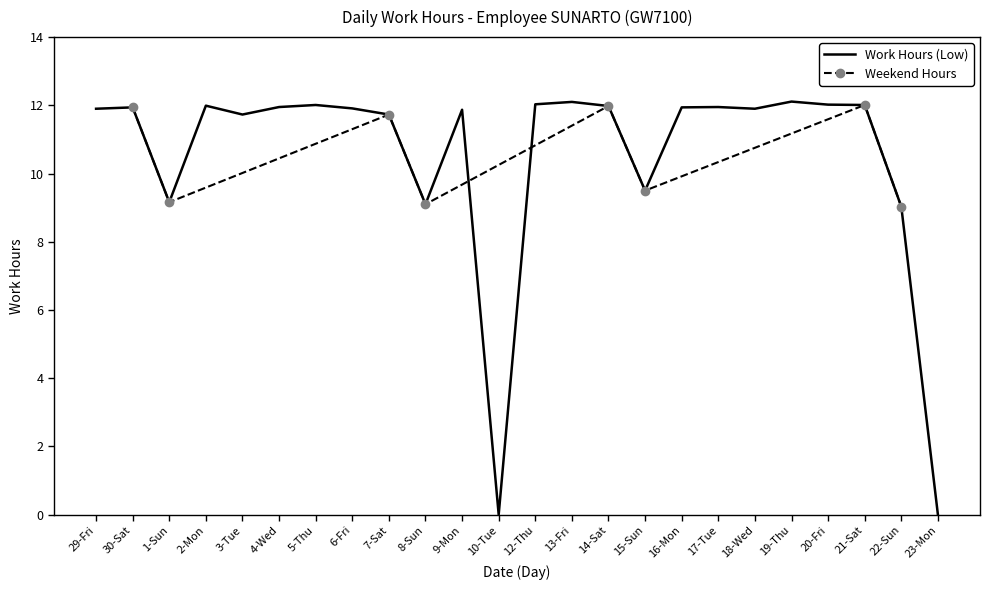

Reading left to right, extract all data points from this chart.

11.9	11.9	9.2	12.0	11.7	11.9	12.0	11.9	11.7	9.1	11.9	0.0	12.0	12.1	12.0	9.5	11.9	11.9	11.9	12.1	12.0	12.0	9.0	0.0